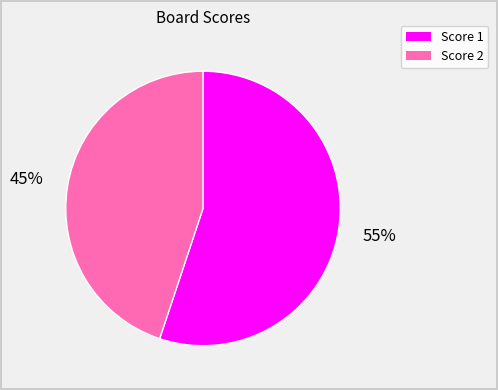

How many segments does this pie chart have?

2